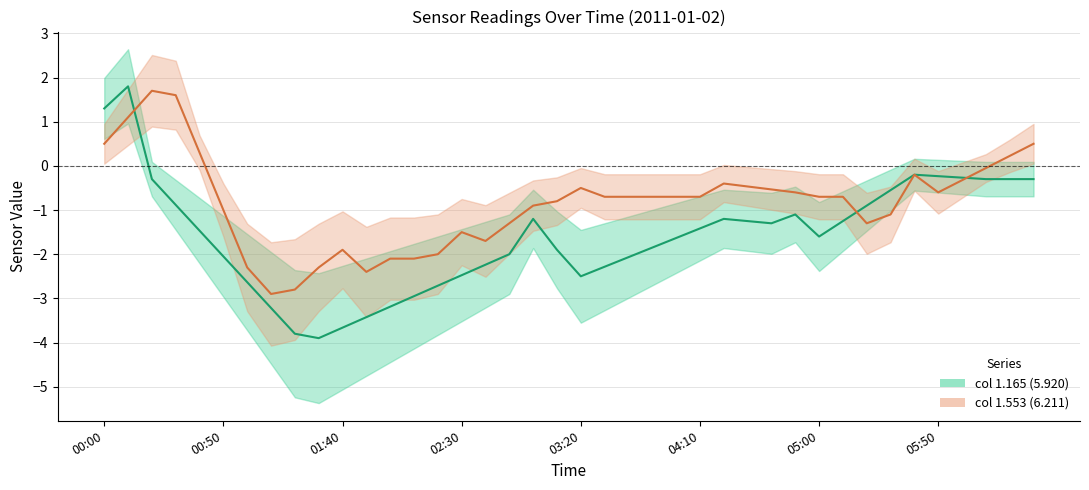

How many interior local peaks does the col 1.553 (mid) series have?

6